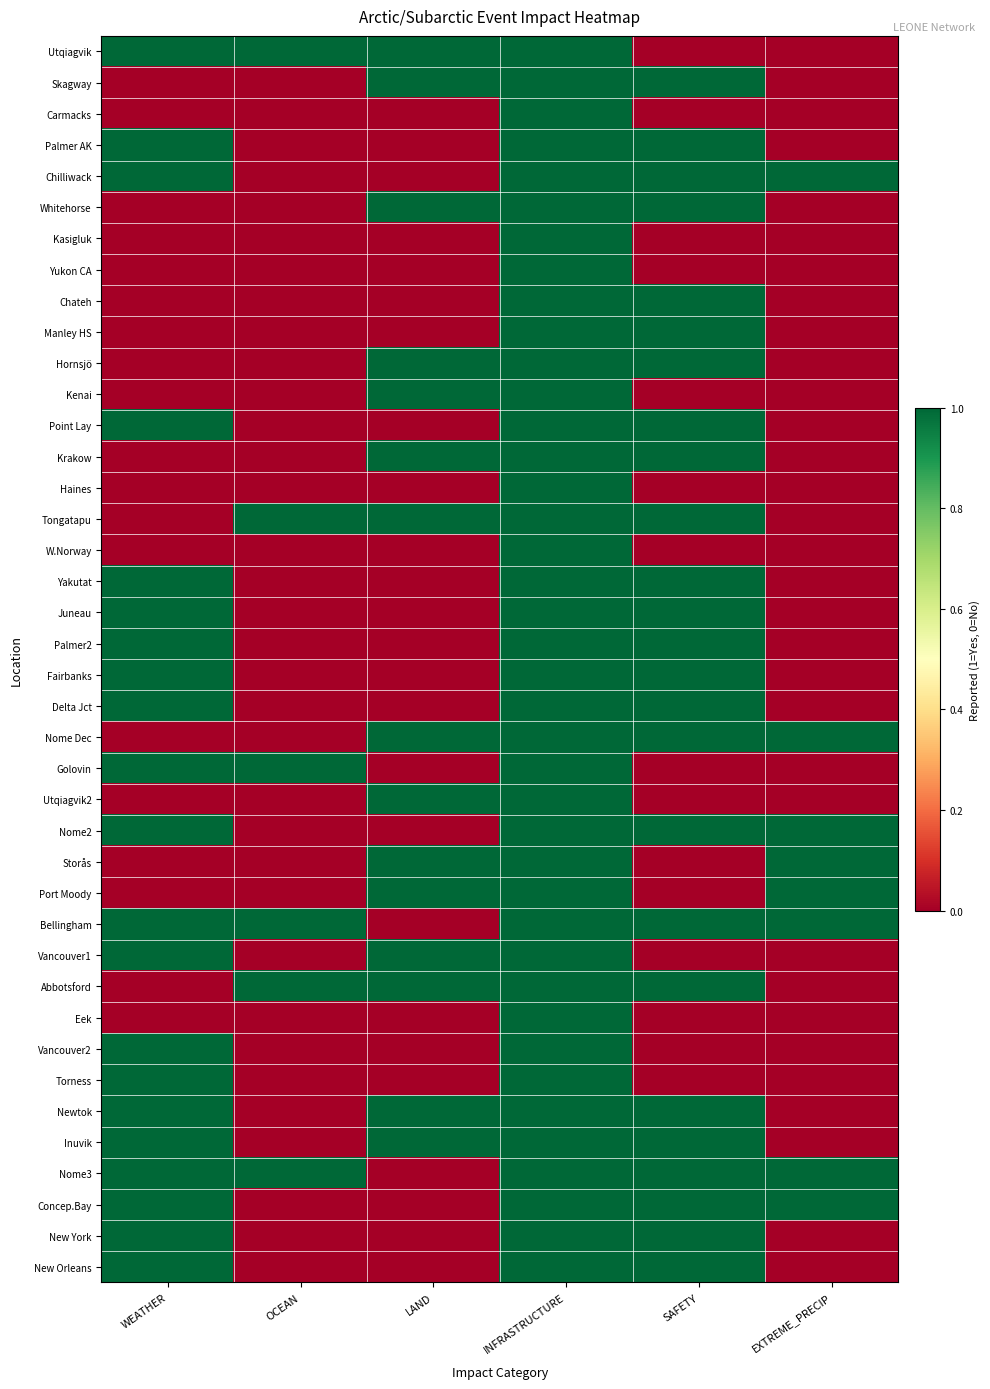

Count the number of categories in the chart.

6